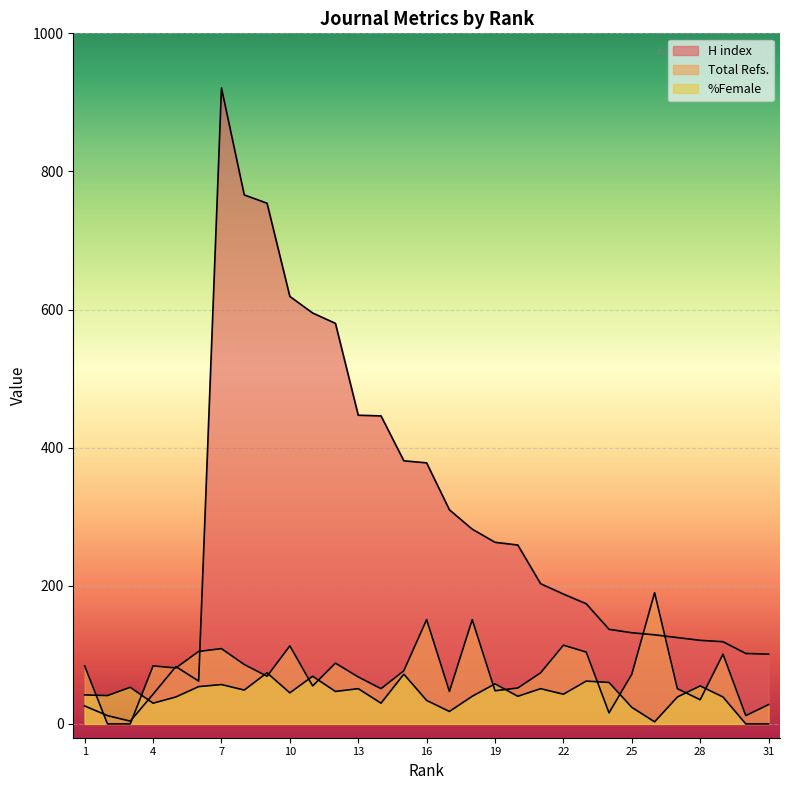

Which series has the widest spread of values?

H index